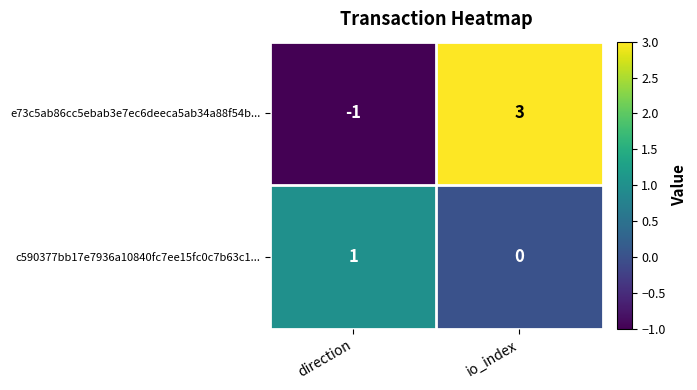

At which category does the chart reach its peak across all series?

io_index